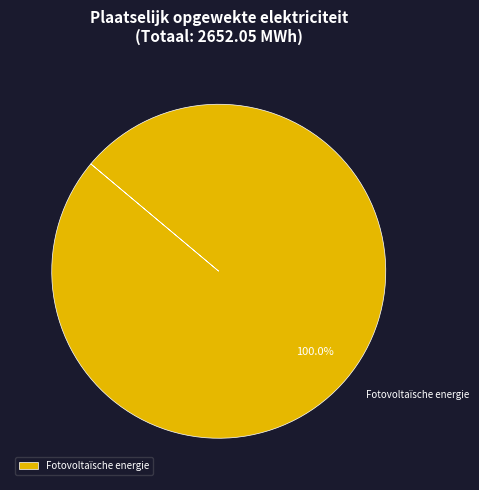

Which slice represents more than half of the pie?

Fotovoltaïsche energie